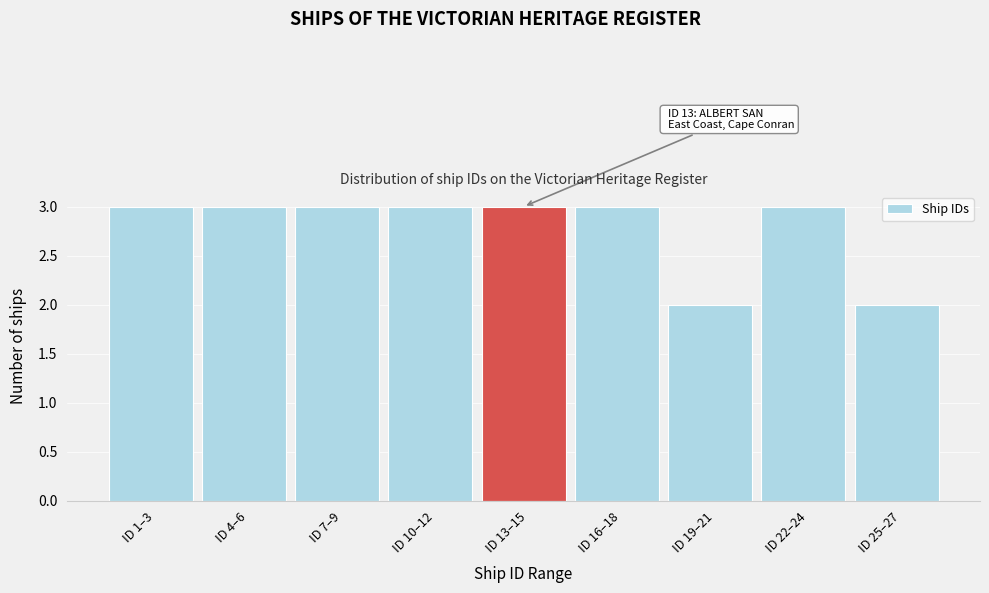

Reading left to right, what are all the values shown in this chart?

3	3	3	3	3	3	2	3	2